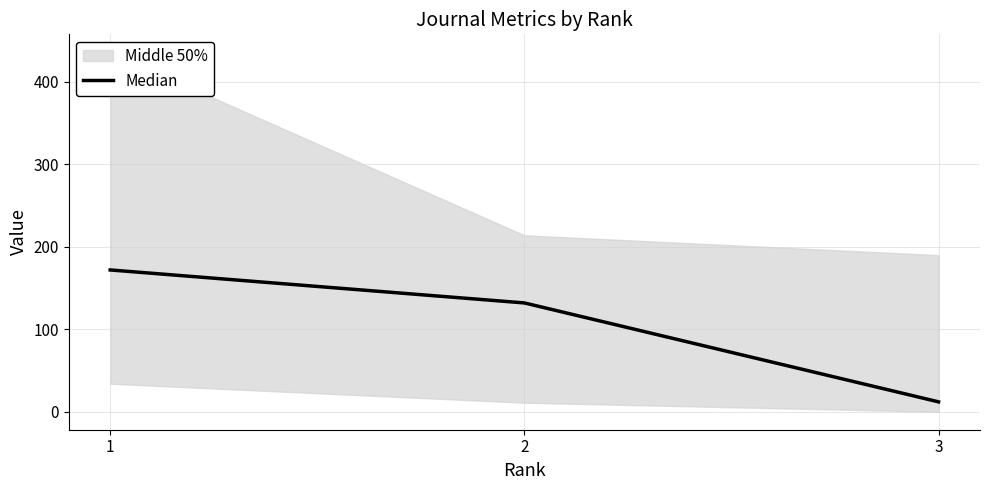

What is the value of the 2nd point from the left?

132